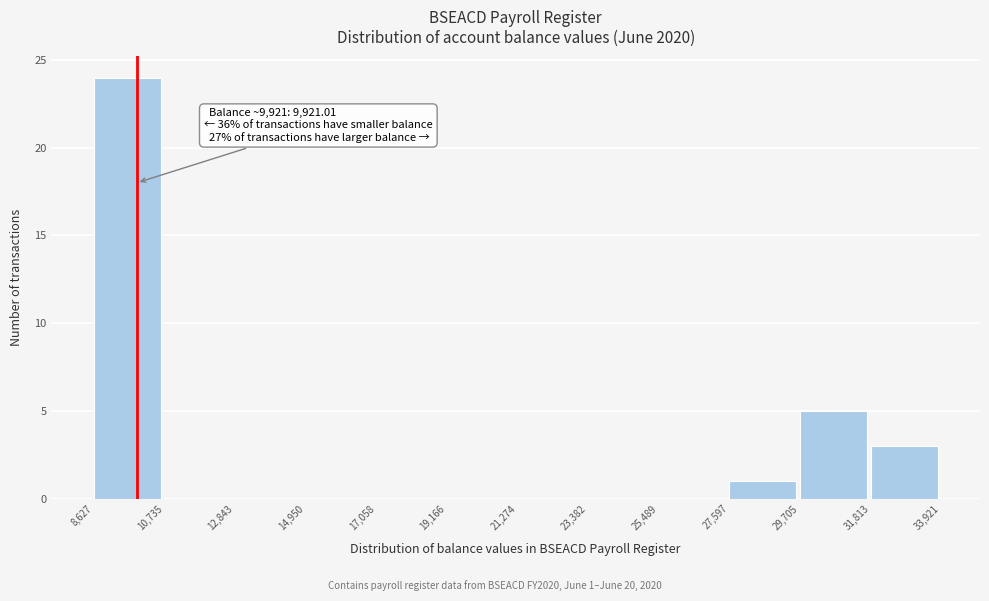

Which range on the x-axis has the tallest bar?

8,627 to 10,735